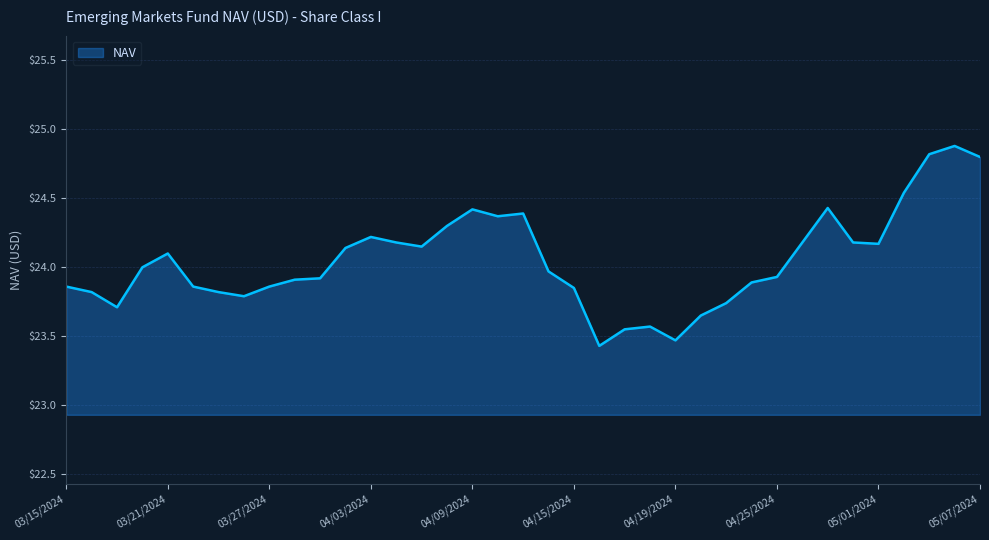

Count the number of categories in the chart.

37